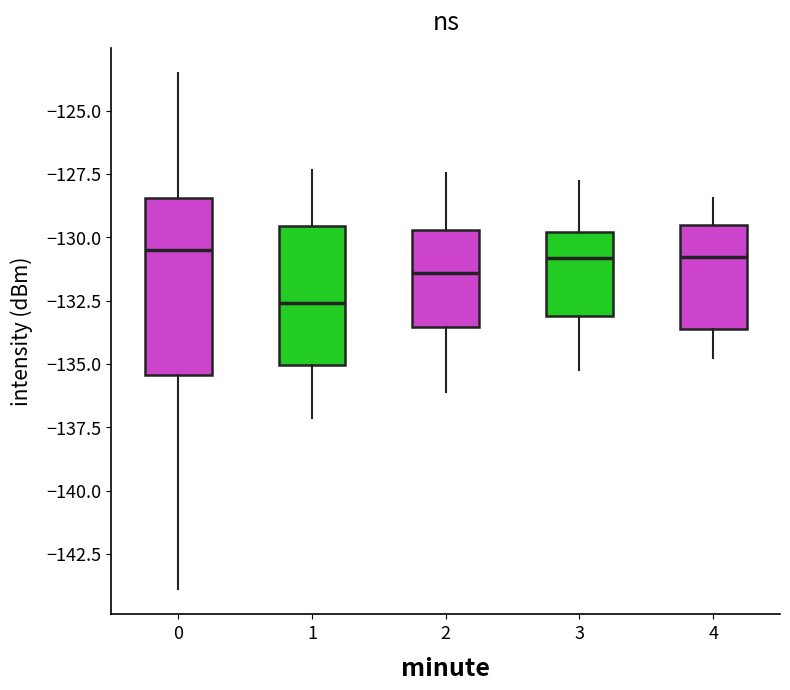

Which box is the tallest, from its lower edge to its upper edge?

0